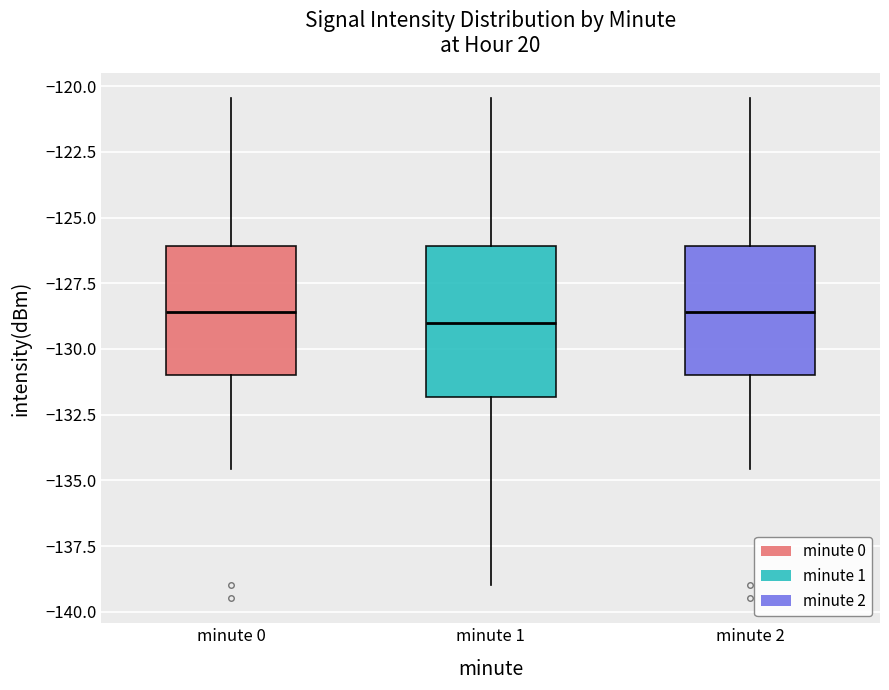

Comparing the boxes themselves (not the whiskers), which one is the tallest?

minute 1